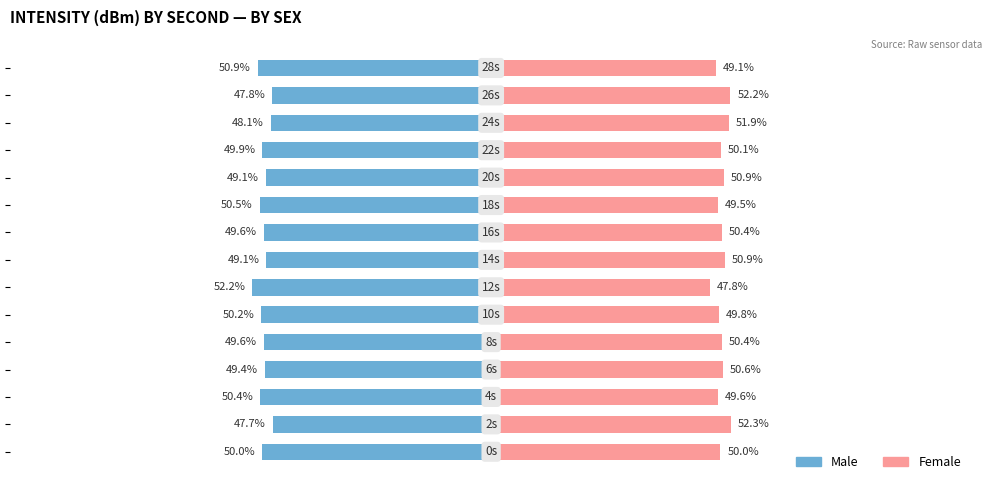

List the series in order of their overall mean, lowest first.

Male, Female